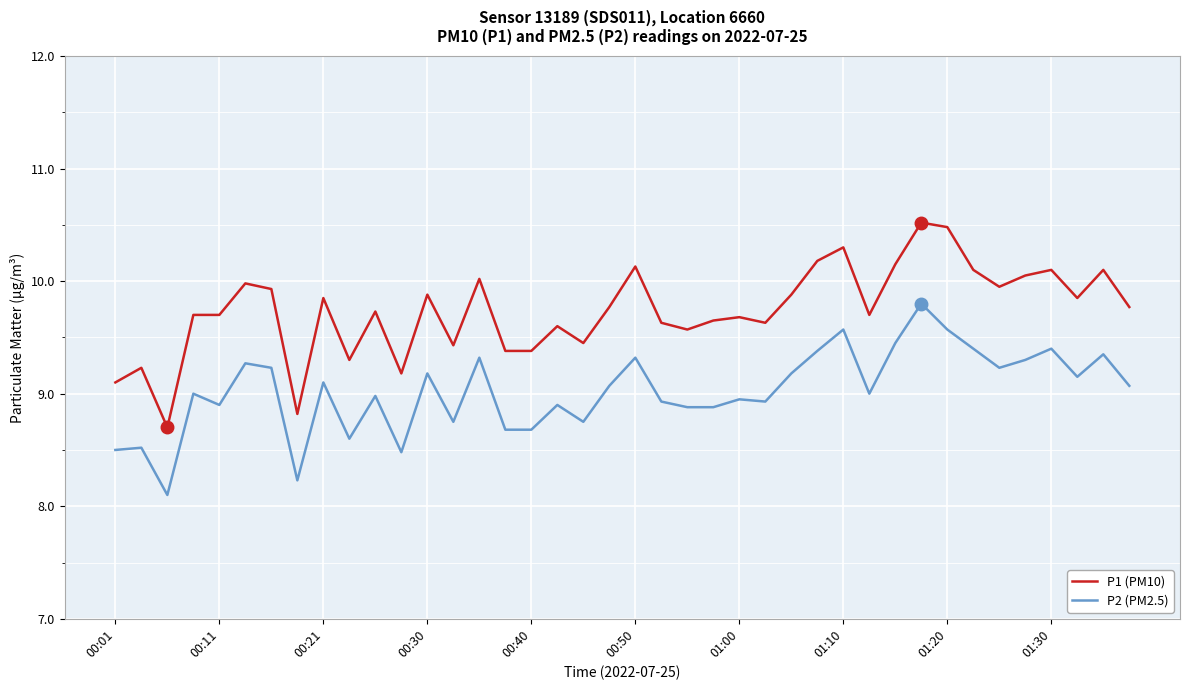

Count the number of data series in this chart.

2